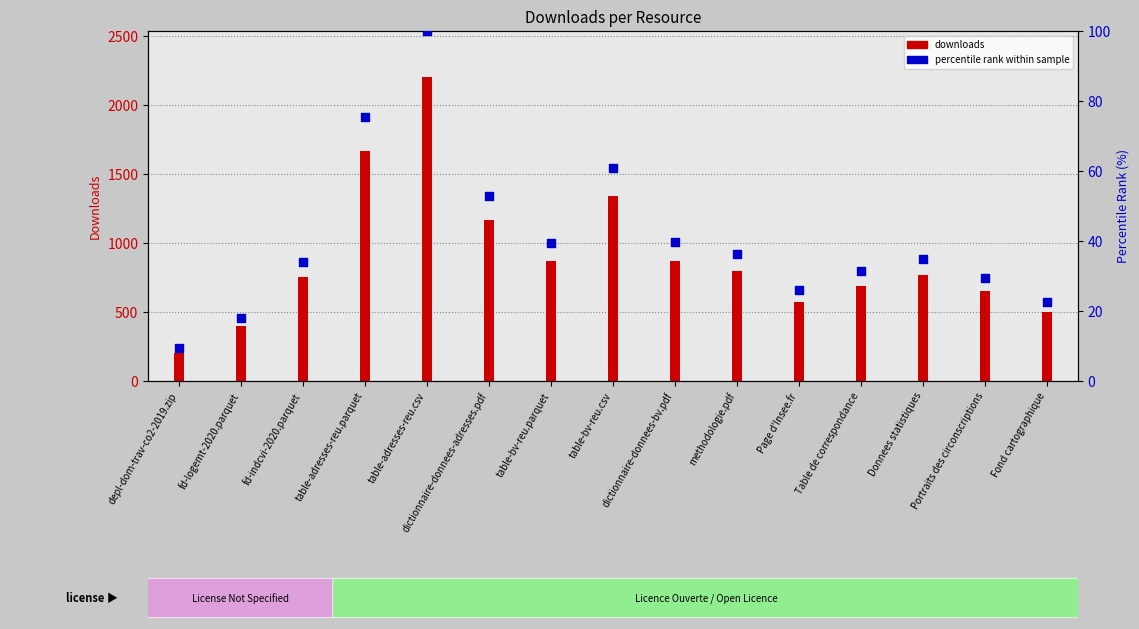

Which series reaches the maximum Y coordinate?

downloads